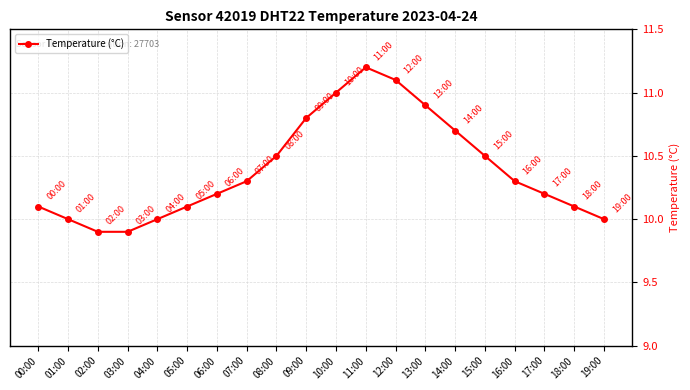

Is this an area chart (filled region under the line)?

No